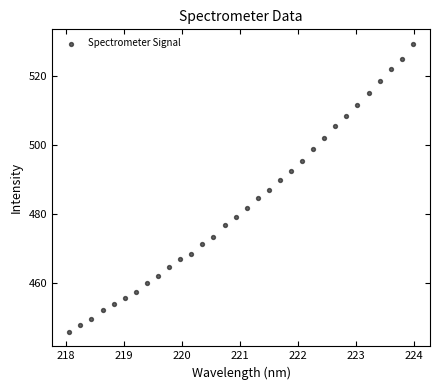

What is the range of Y values (max minus min)?

83.6